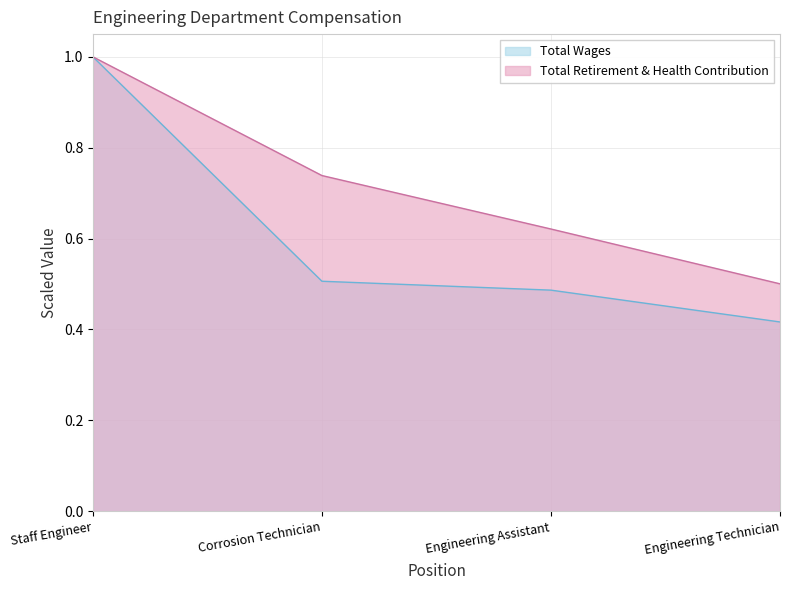

How many distinct data groups are displayed?

2